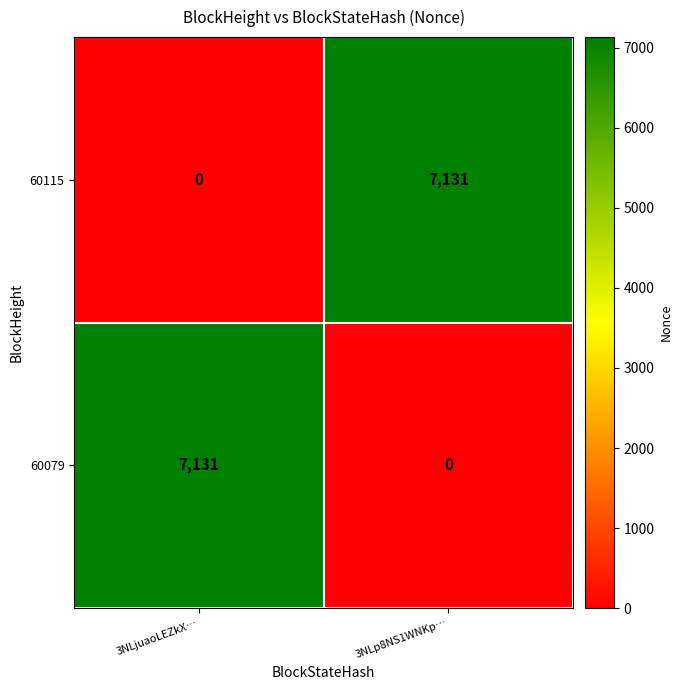

Is it true that 60115 equals 2685 at 3NLjuaoLEZkX…?

False